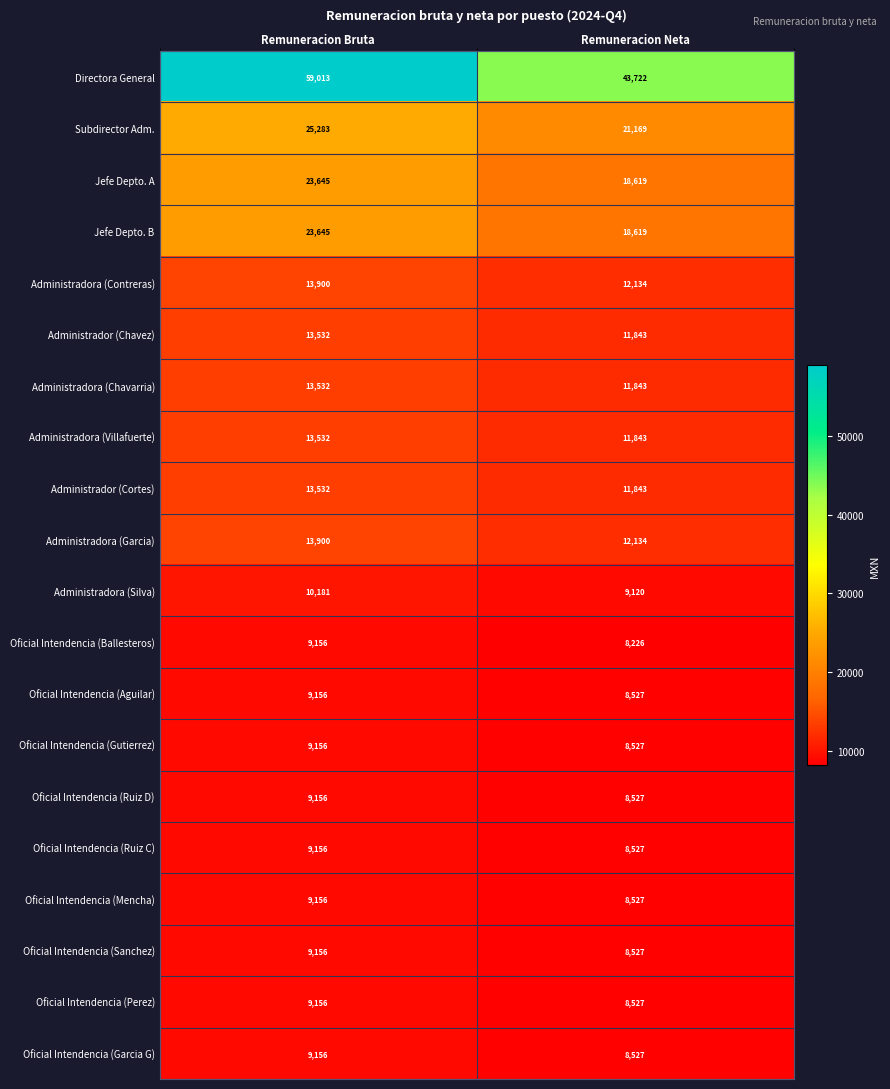

What is the sum of all Oficial Intendencia (Sanchez) values?

17683